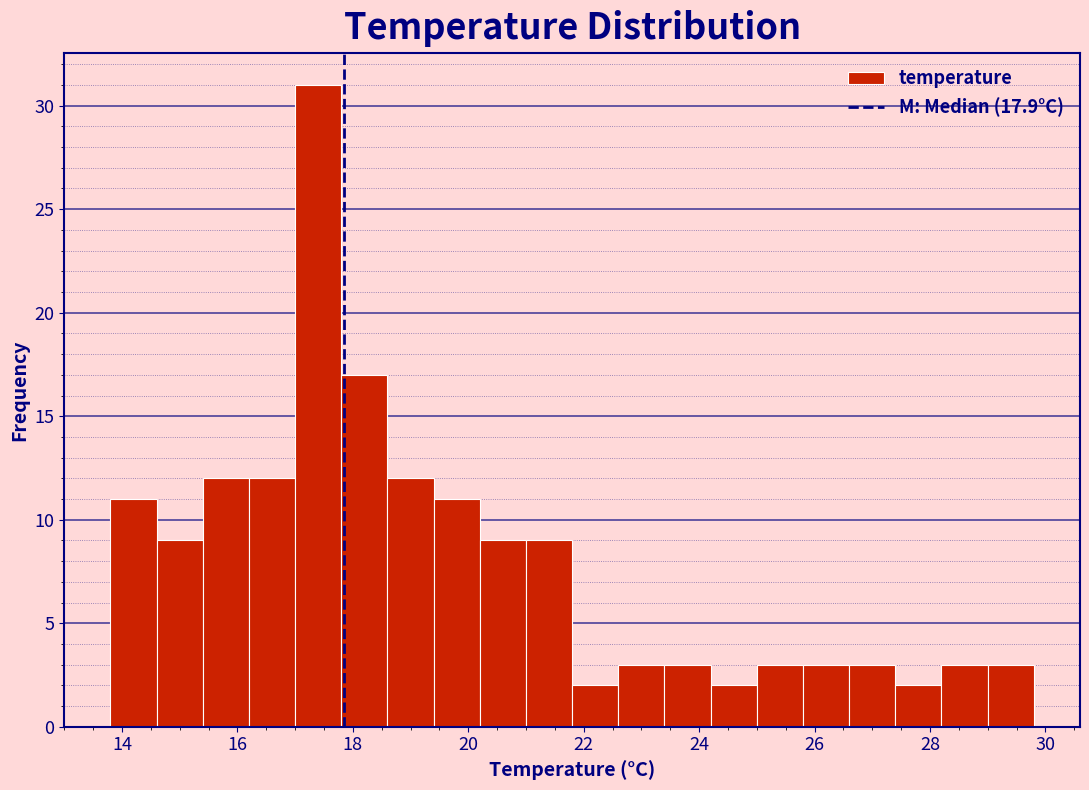

Reading left to right, list every bar in this chart as the range it spans on the x-axis followed by its height. The values are not printed on the chart, so give them approximately, as read against the axis.

13.8 to 14.6: 11
14.6 to 15.4: 9
15.4 to 16.2: 12
16.2 to 17.0: 12
17.0 to 17.8: 31
17.8 to 18.6: 17
18.6 to 19.4: 12
19.4 to 20.2: 11
20.2 to 21.0: 9
21.0 to 21.8: 9
21.8 to 22.6: 2
22.6 to 23.4: 3
23.4 to 24.2: 3
24.2 to 25.0: 2
25.0 to 25.8: 3
25.8 to 26.6: 3
26.6 to 27.4: 3
27.4 to 28.2: 2
28.2 to 29.0: 3
29.0 to 29.8: 3